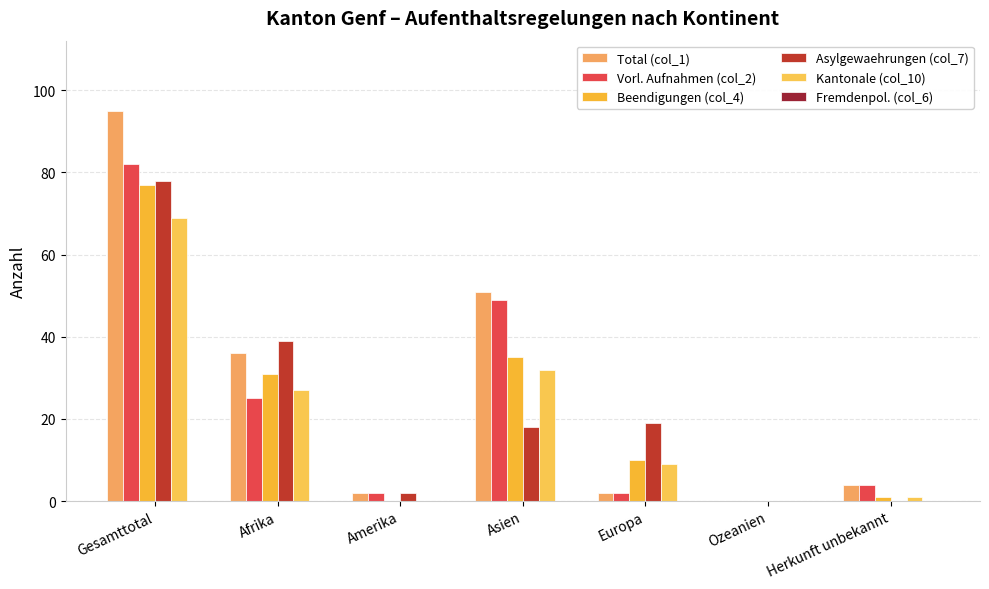

How many groups of bars are there?

7